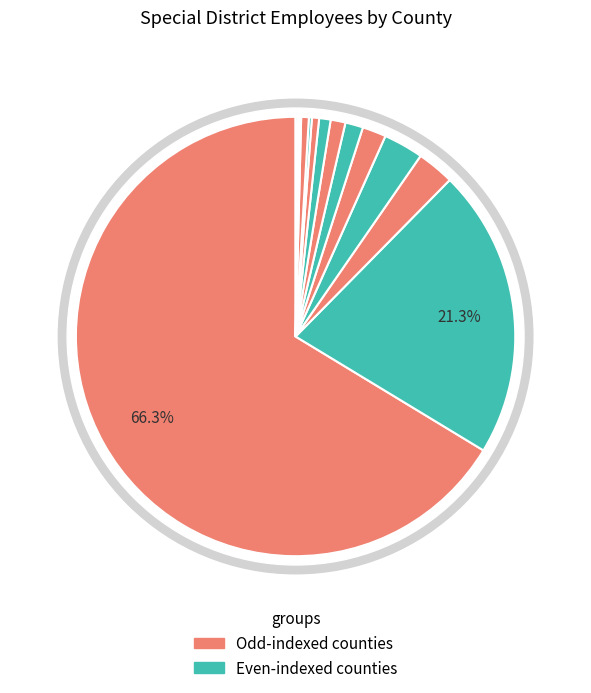

How many slices are in this pie chart?

14